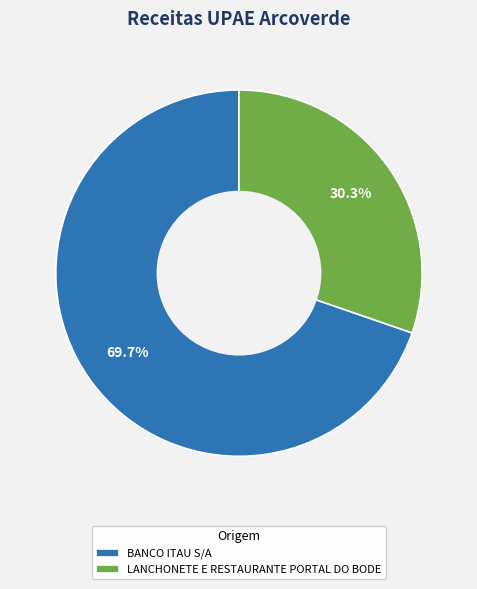

How many segments does this pie chart have?

2